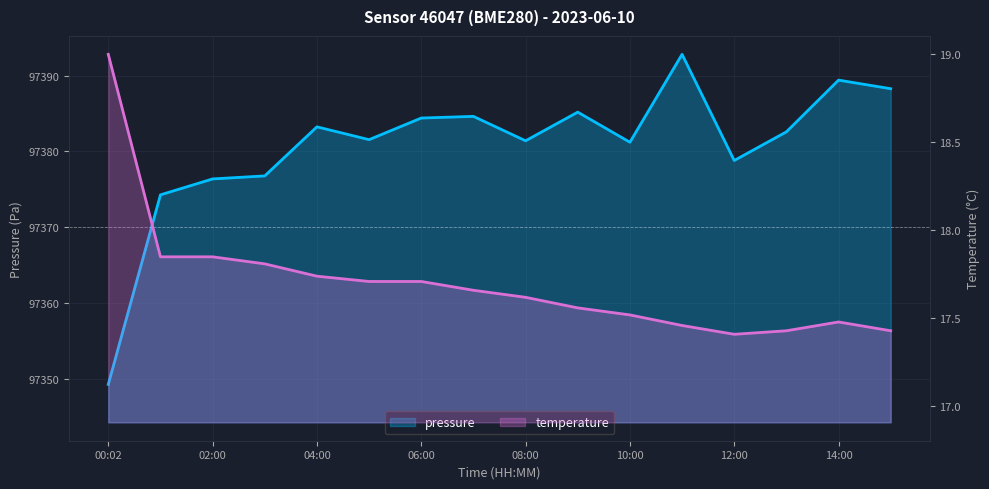

What is the value of the pressure point at the 15th from the left?

97389.4